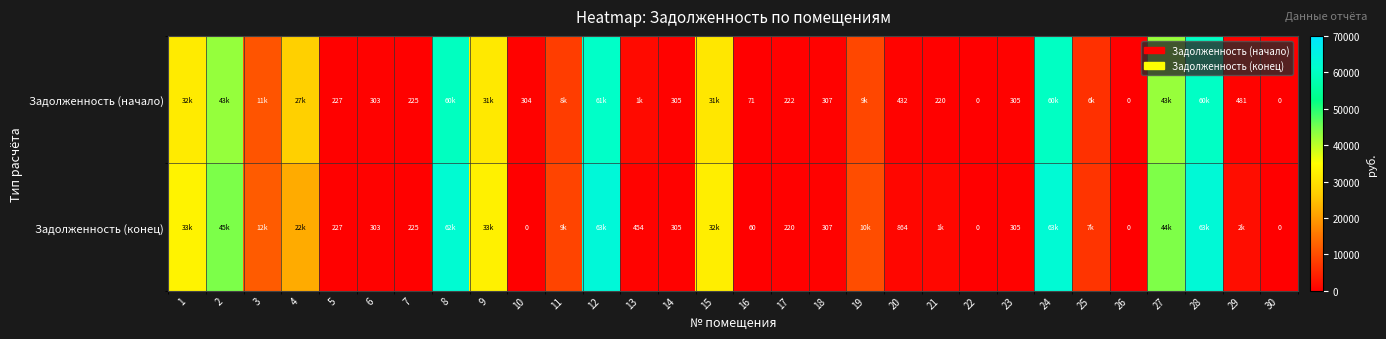

Where does the Задолженность (конец) series first go above 1788?

1